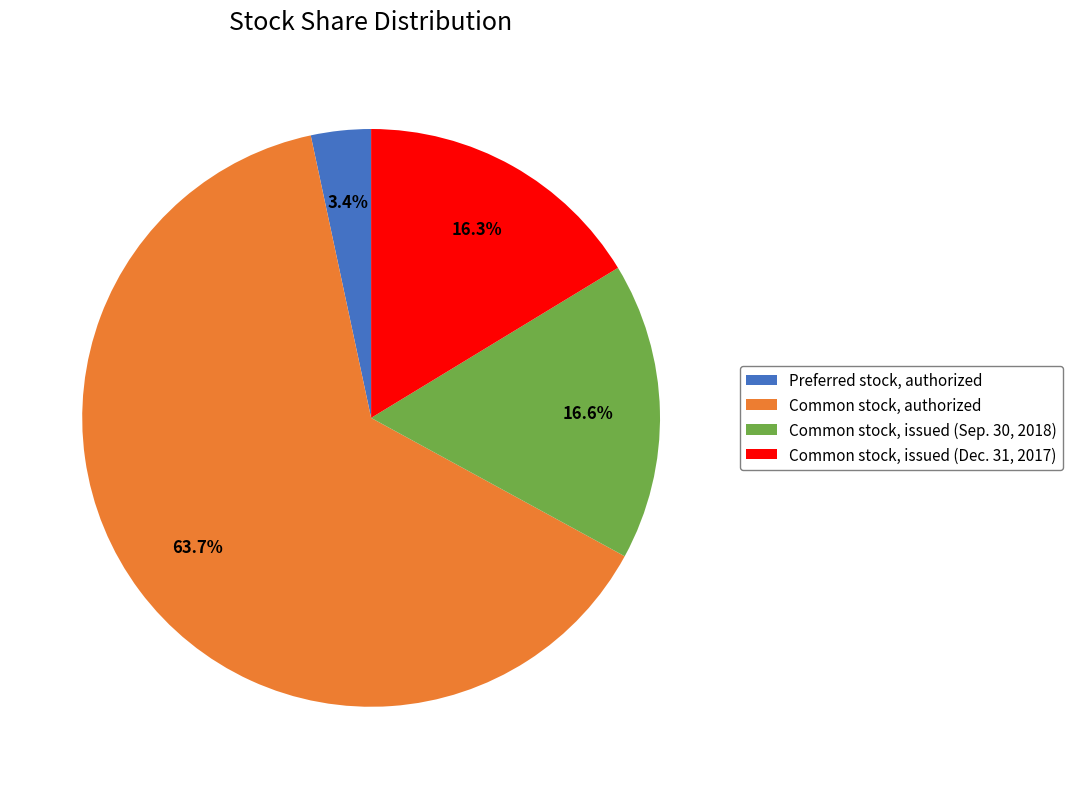

Count the number of slices in the pie.

4